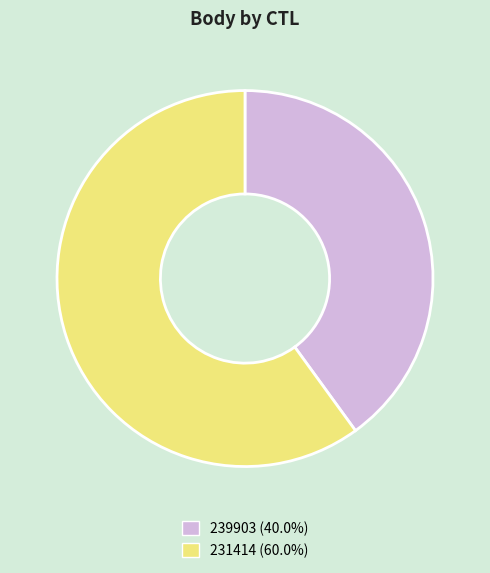

Is the sum of 239903 and 231414 greater than half?

Yes